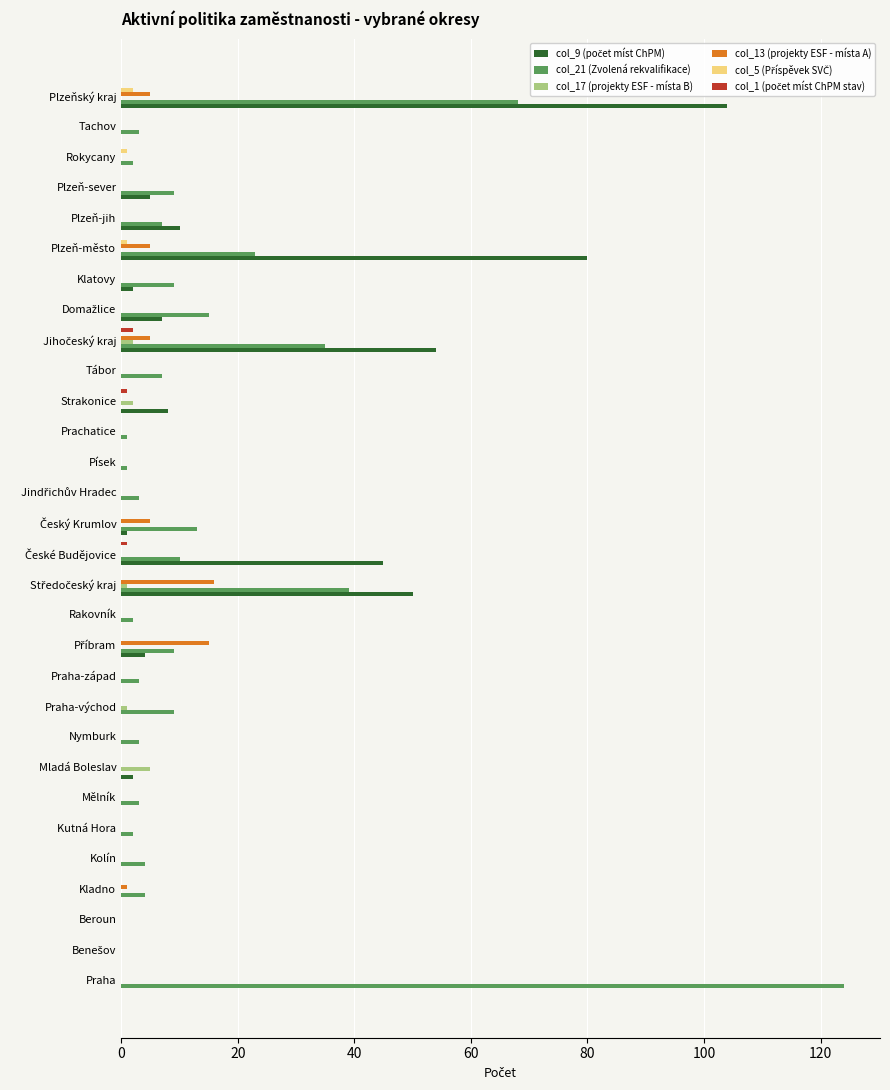

Which category has the highest value across all series?

Praha